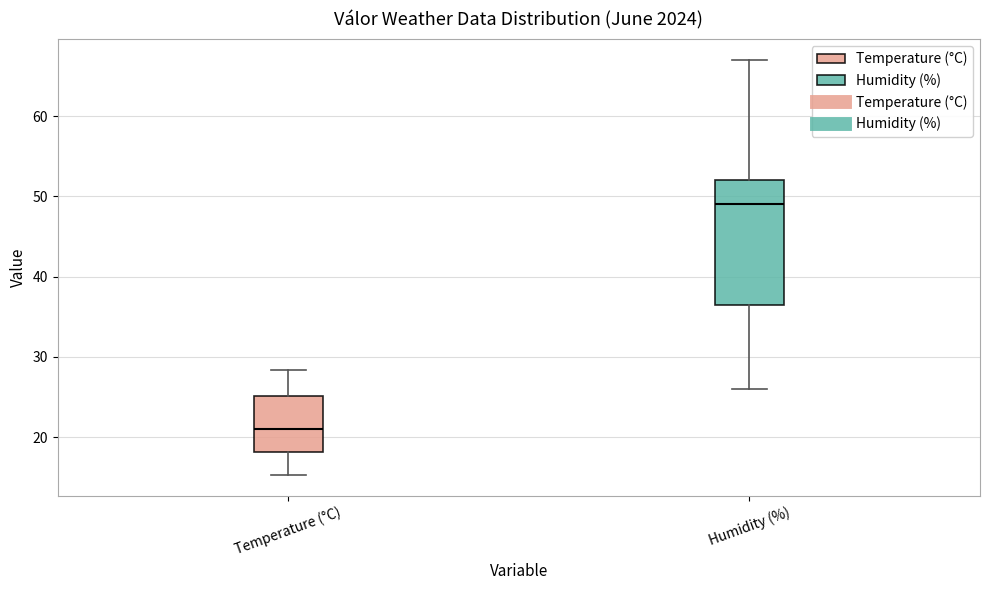

Which box is the tallest, from its lower edge to its upper edge?

Humidity (%)